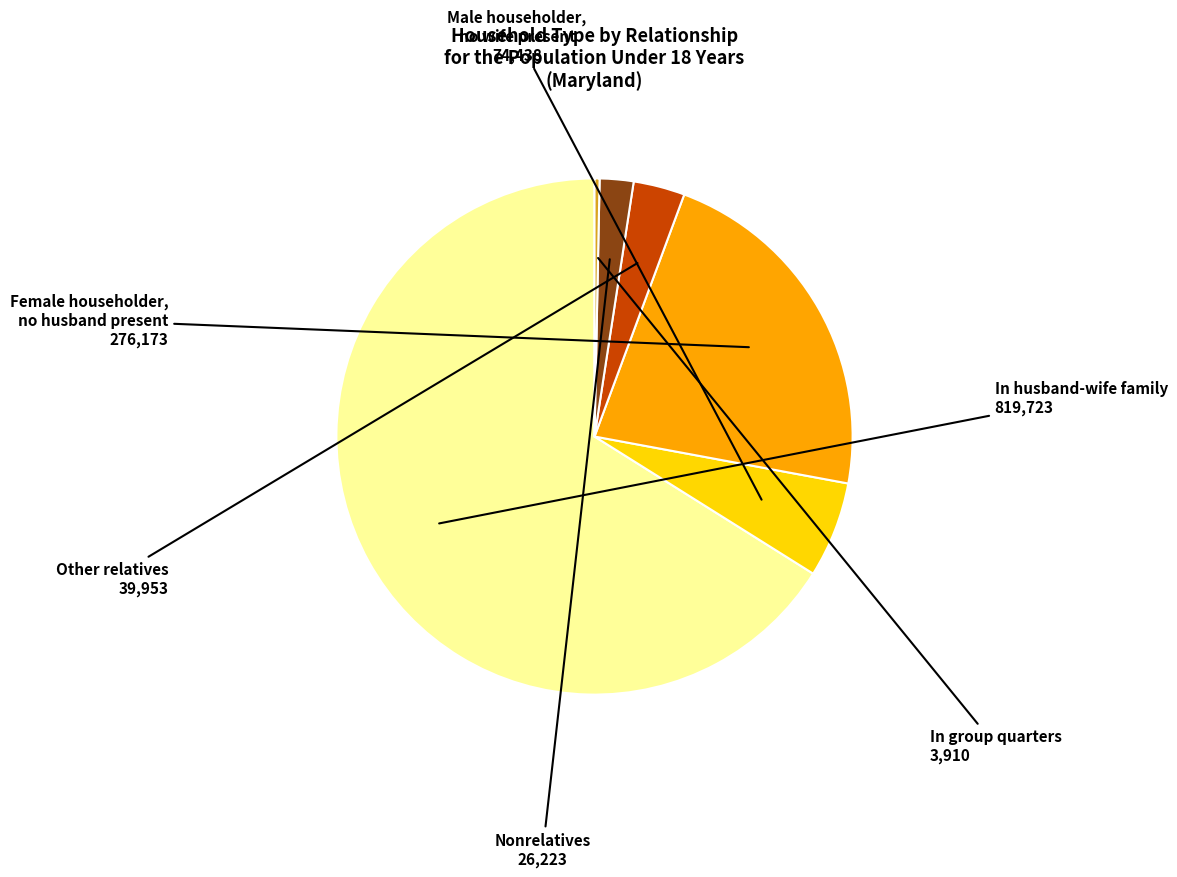

Is there any slice that represents more than half of the pie?

Yes